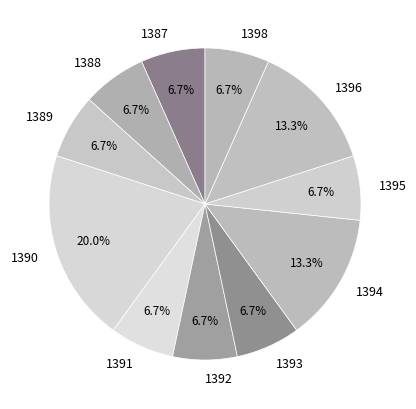

True or false: 1393 accounts for 1% of the total.

False